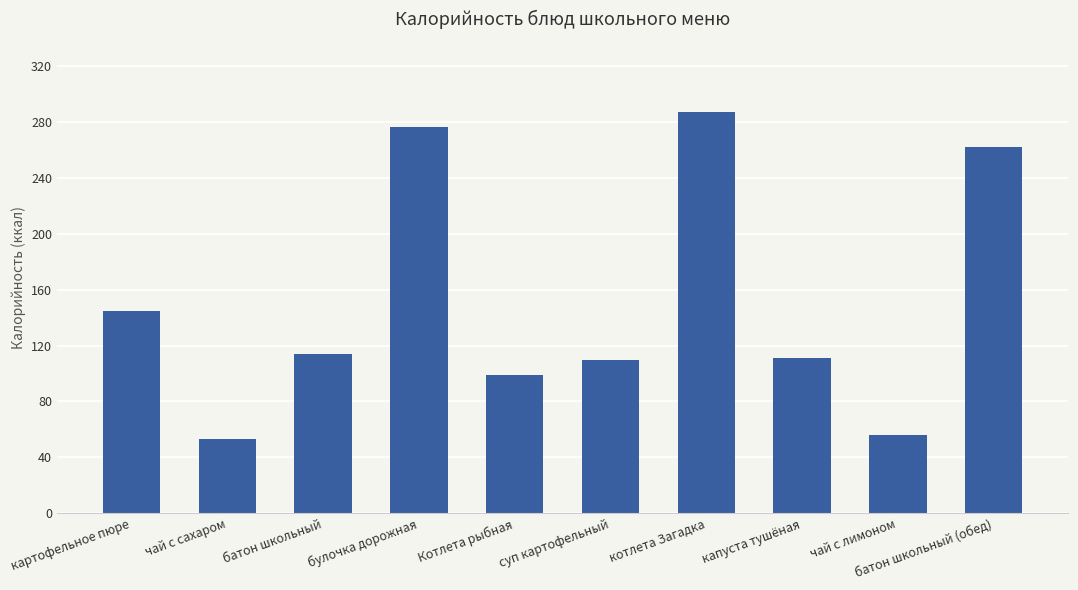

What position from the left is суп картофельный?

6